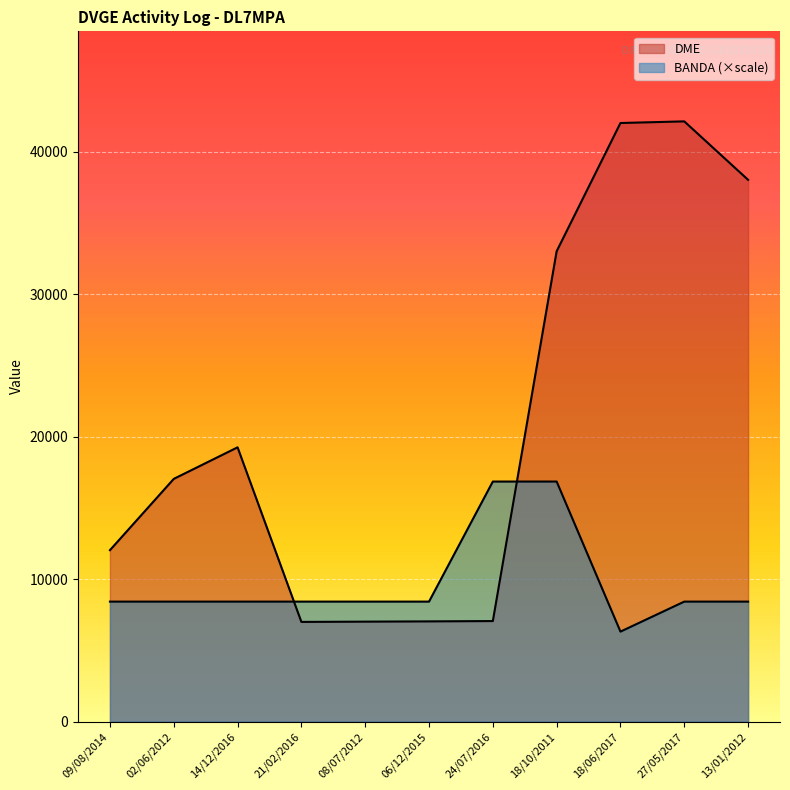

What is the value of the DME point at the 9th from the left?

42027.0